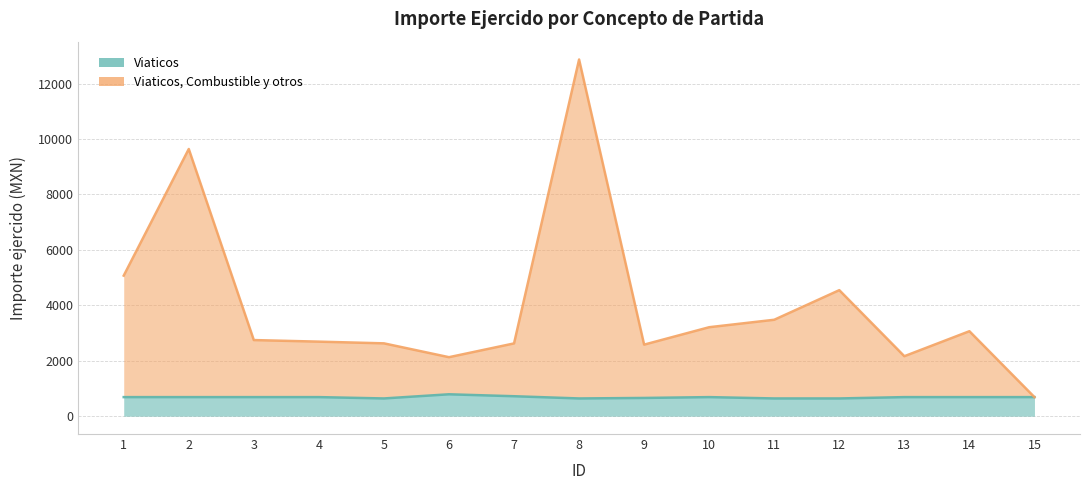

Reading left to right, what are all the values shown in this chart?

Viaticos: 1=688.0	2=688.0	3=688.0	4=688.0	5=640.0	6=790.0	7=720.0	8=640.0	9=658.0	10=688.0	11=640.0	12=640.0	13=688.0	14=688.0	15=688.0
Viaticos, Combustible y otros: 1=5070.1	2=9637.4	3=2745.8	4=2689.0	5=2627.4	6=2128.1	7=2625.0	8=12865.7	9=2581.1	10=3209.5	11=3478.3	12=4546.0	13=2163.5	14=3065.0	15=688.0